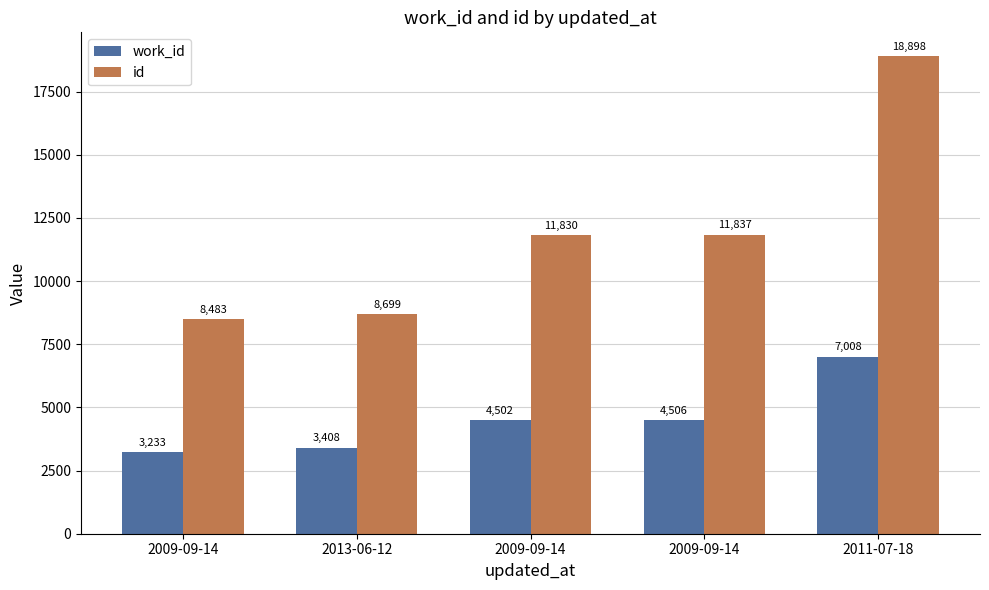

How many data points in id are less than 11830?

2